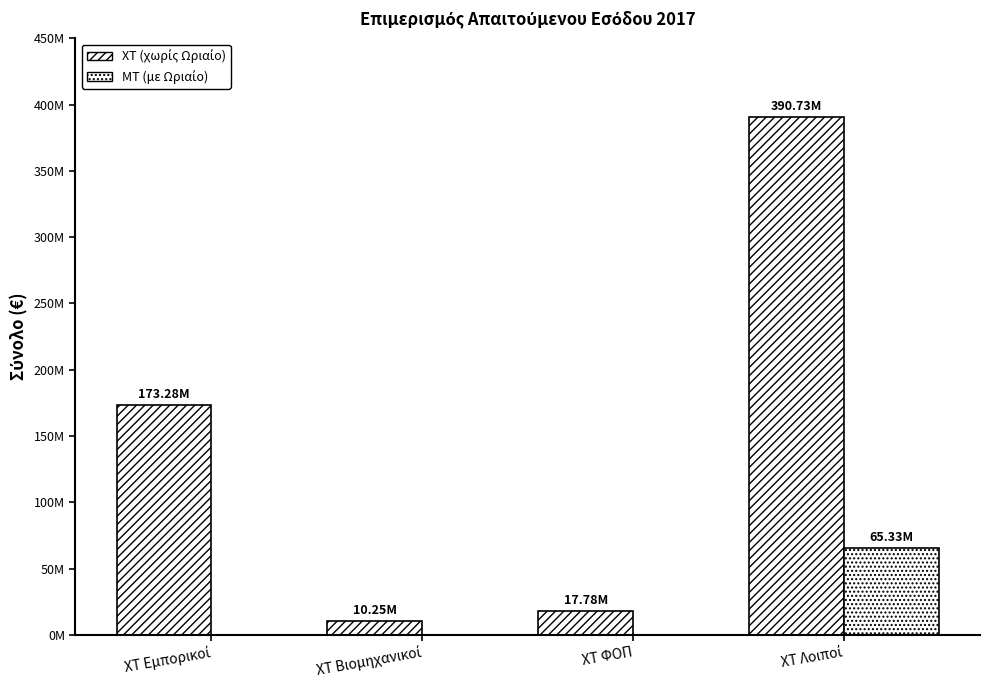

Rank the series by their average value, from lowest to highest.

ΜΤ (με Ωριαίο), ΧΤ (χωρίς Ωριαίο)